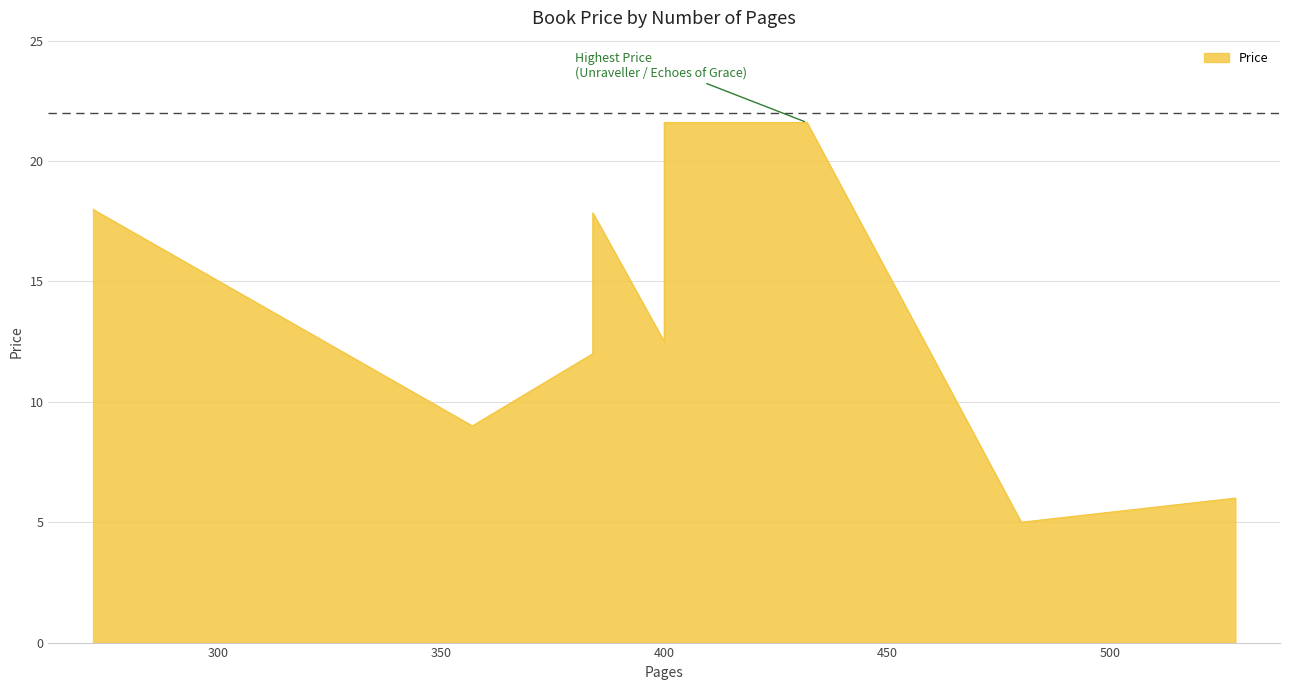

What is the change in value from 432 to 480?

-16.6